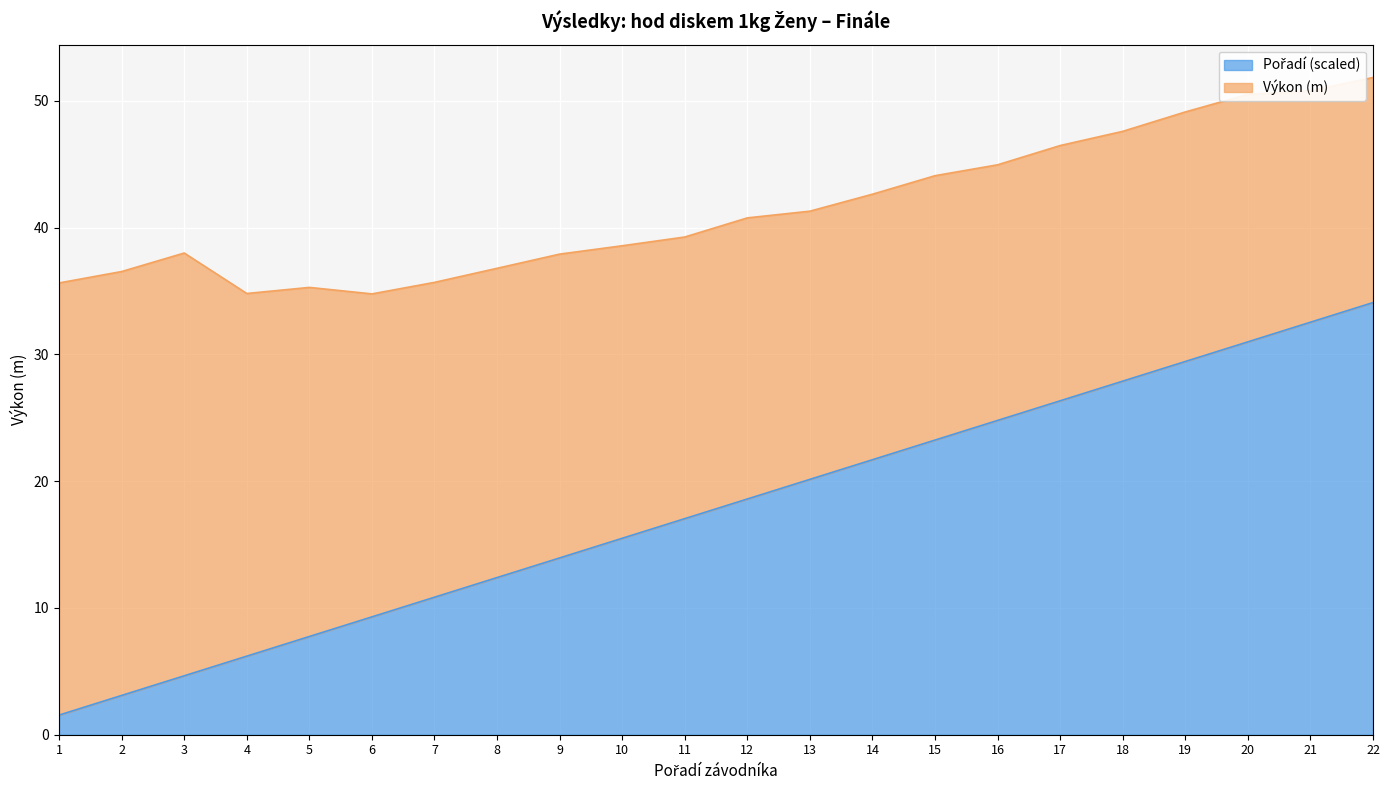

What is the value of the 7th point from the left?

10.8